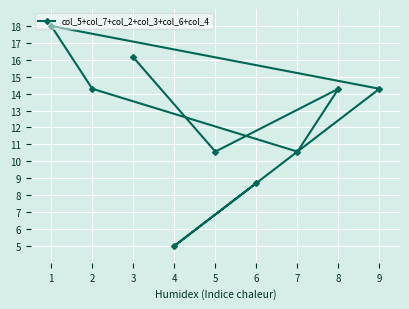

What is the difference between the values at 2 and 1?

3.7